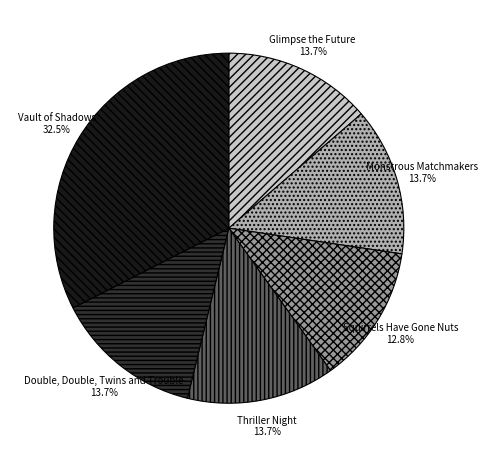

To the nearest percent, what portion does Squirrels Have Gone Nuts represent?

13%